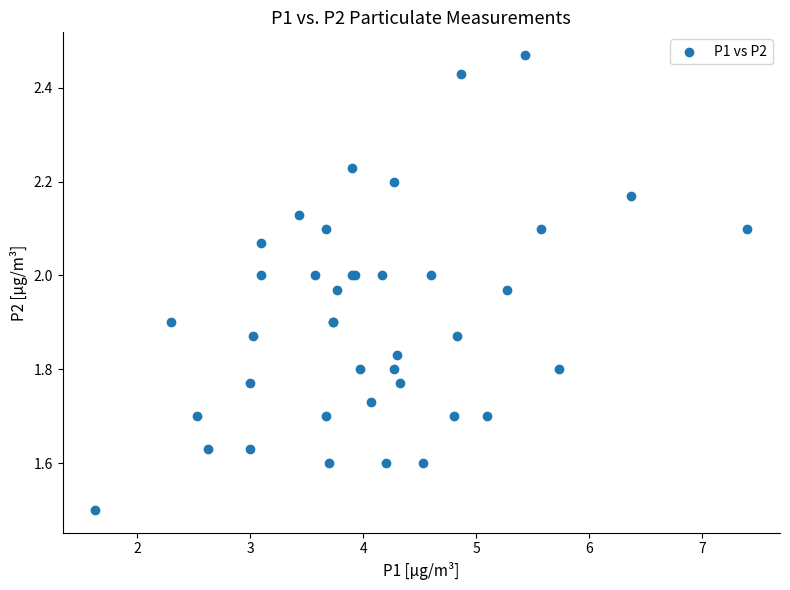

What Y value in the scatter plot is closest to 1?

1.5